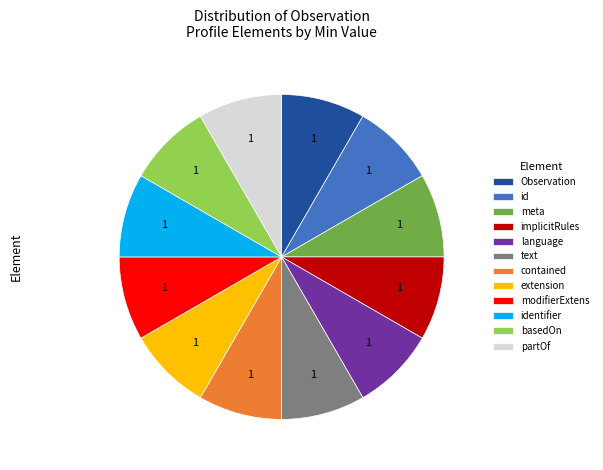

Is the sum of Observation and contained greater than half?

No